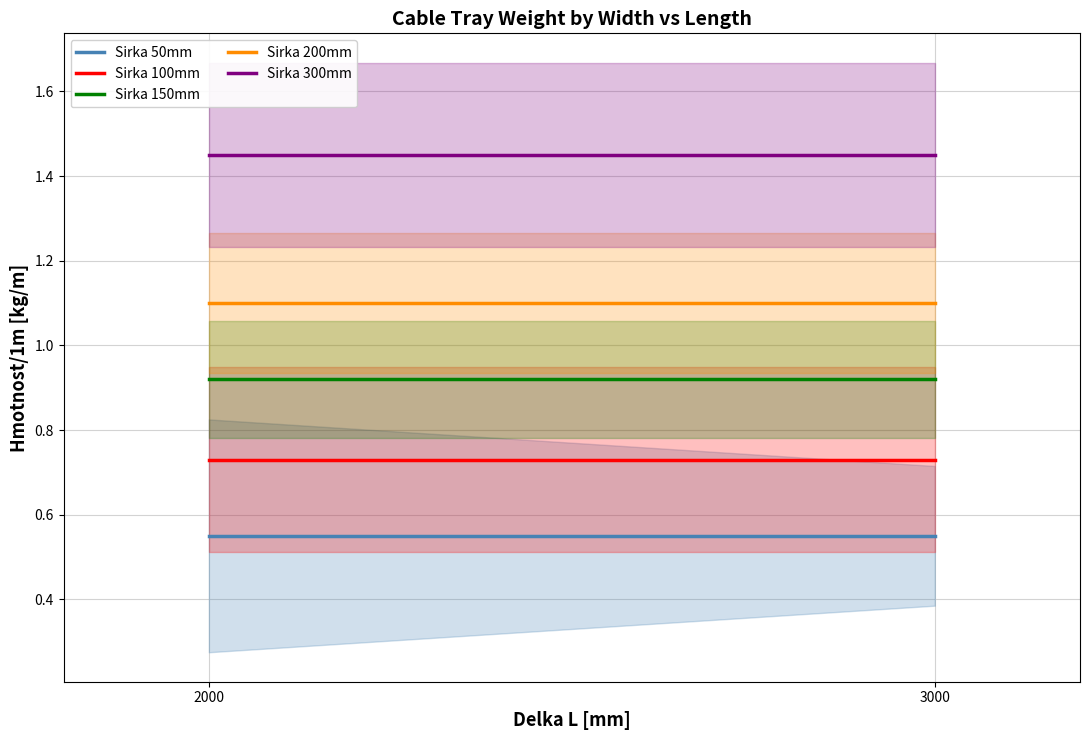

What is the sum of all Sirka 150mm values?

1.8